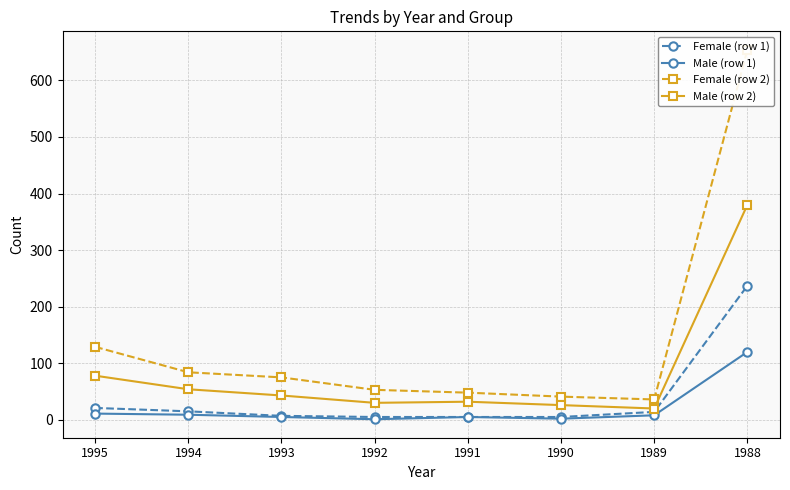

At which category does Male (row 1) reach its first local valley?

1992